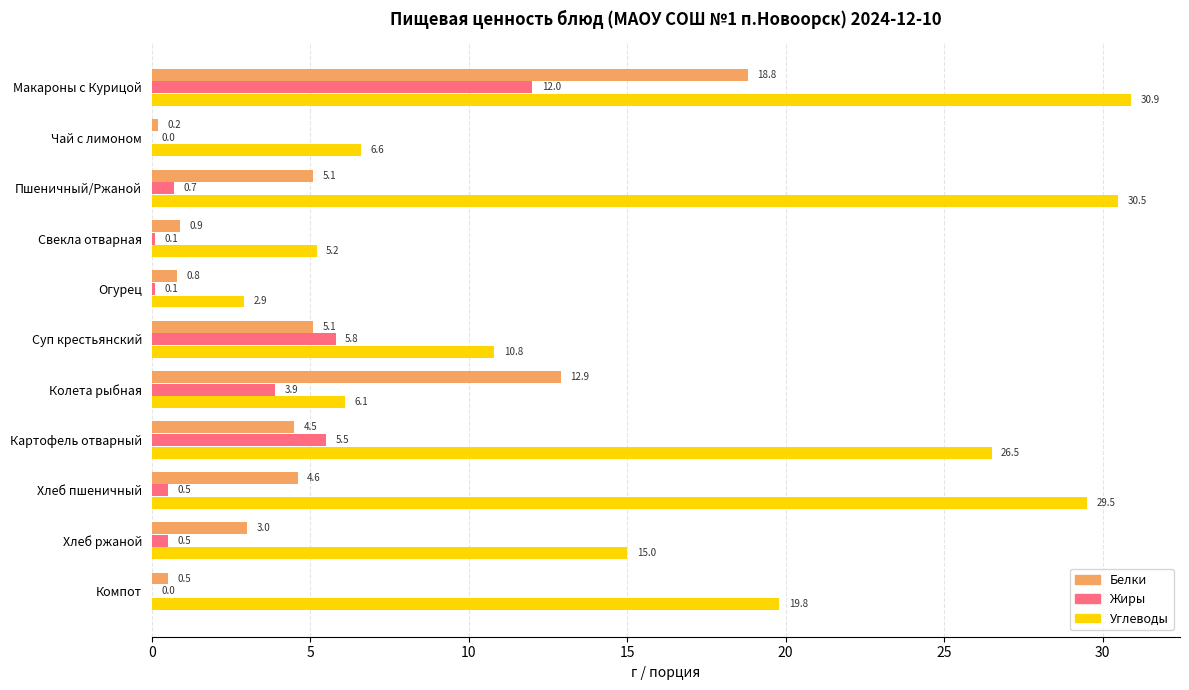

What is the sum of the Белки values at Компот and Хлеб пшеничный?

5.1